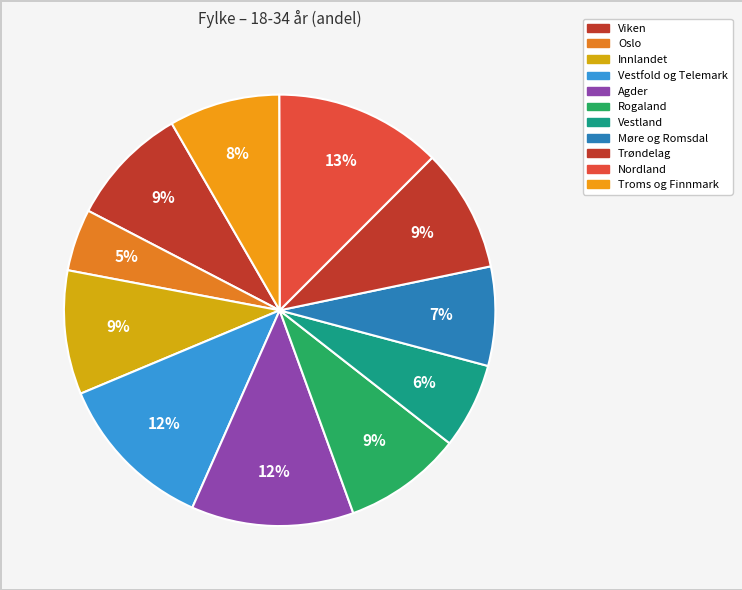

True or false: Troms og Finnmark accounts for 8% of the total.

True